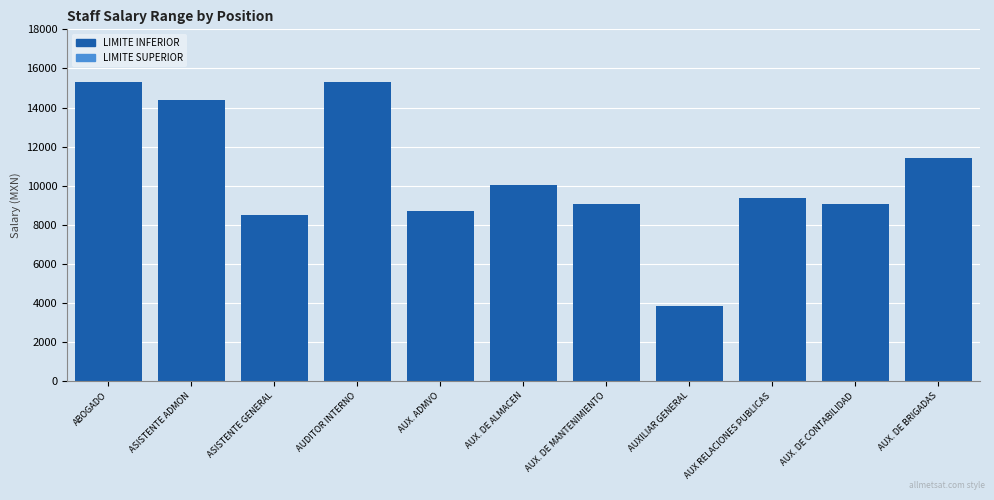

Rank the series at AUDITOR INTERNO from highest to lowest value.

LIMITE INFERIOR, LIMITE SUPERIOR